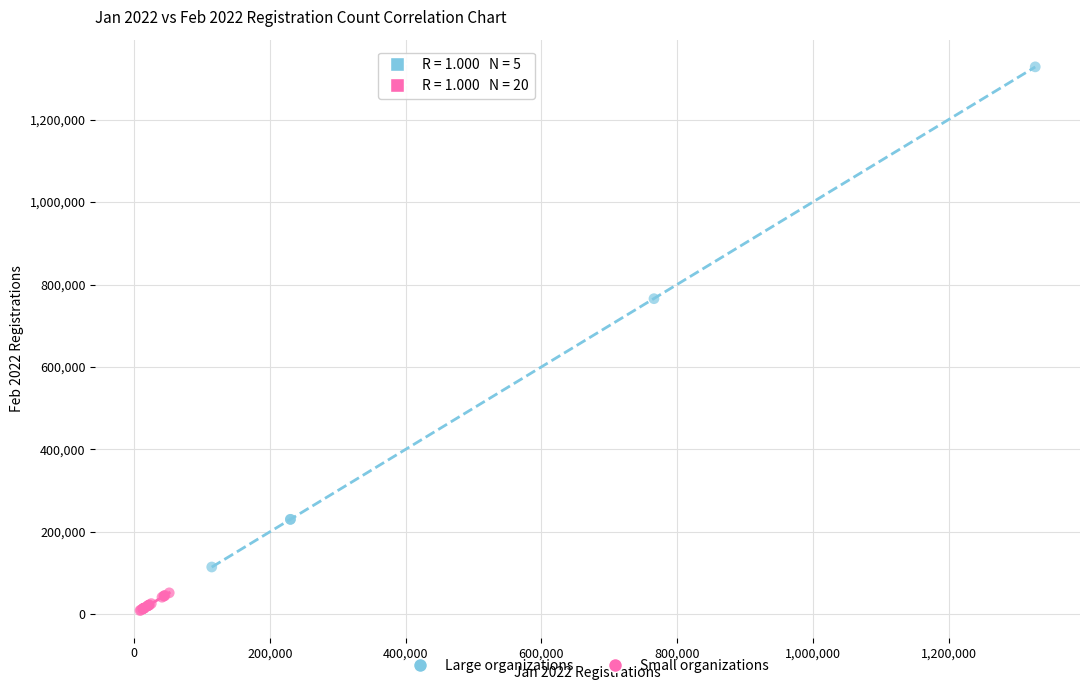

What are all the series names shown in the legend?

Large organizations, Small organizations